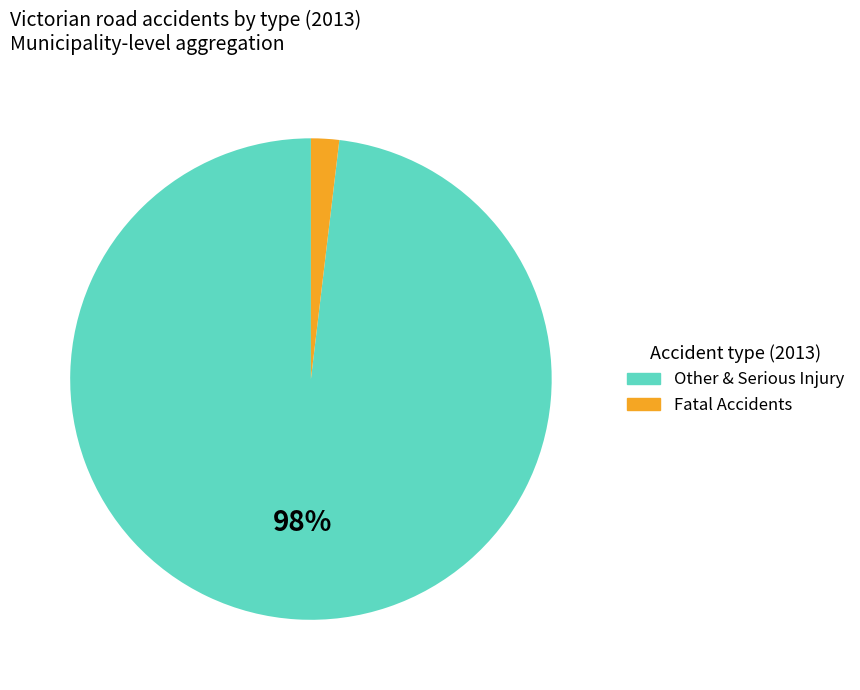

To the nearest percent, what is the average slice percentage?

50%